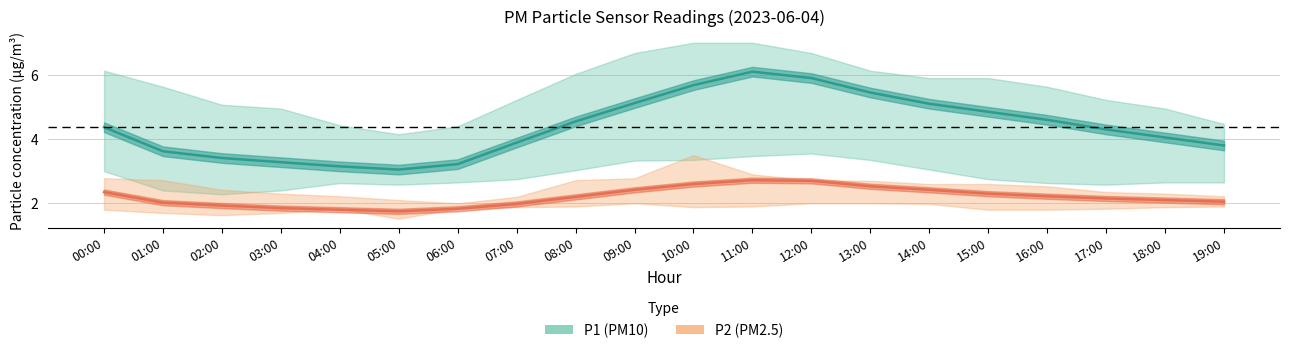

What is the sum of the P1 (PM10) mean values at 08:00 and 01:00?

8.2